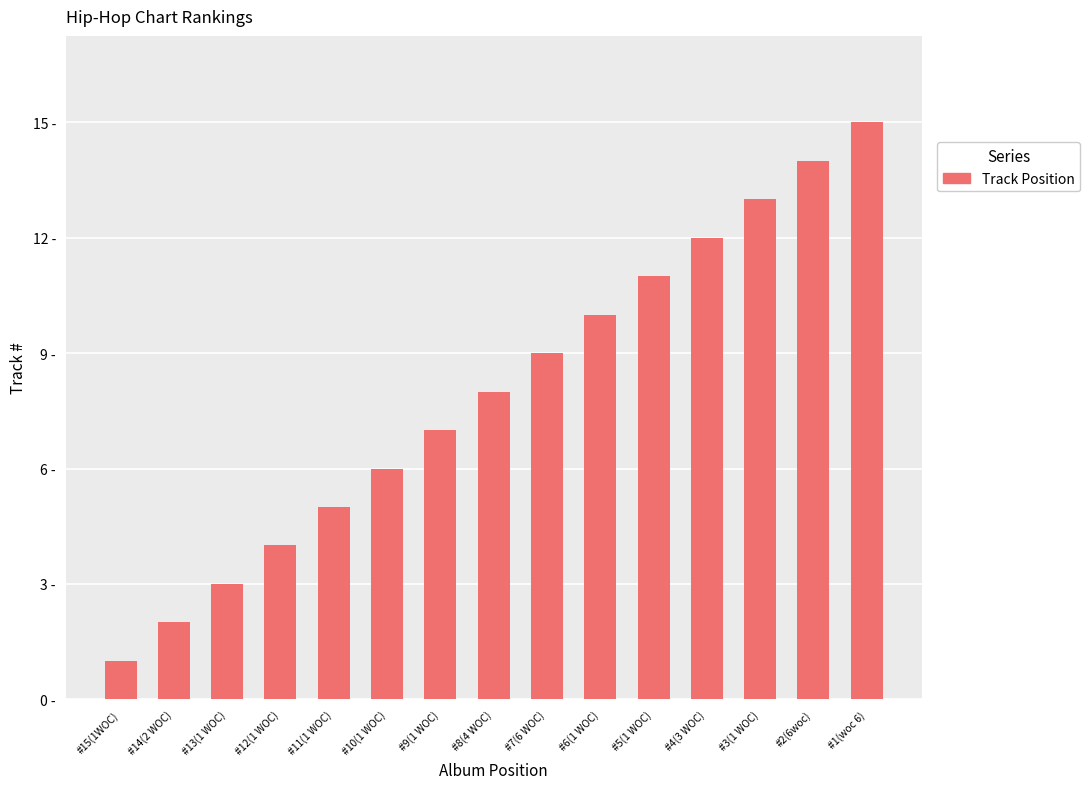

At which label is the value closest to 8?

#8(4 WOC)